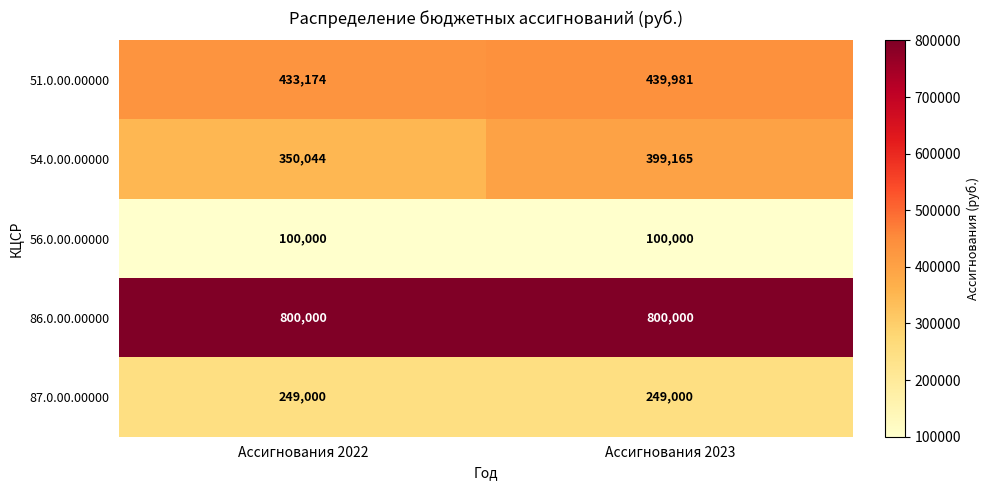

At Ассигнования 2022, list the series in order from smallest to largest.

56.0.00.00000, 87.0.00.00000, 54.0.00.00000, 51.0.00.00000, 86.0.00.00000